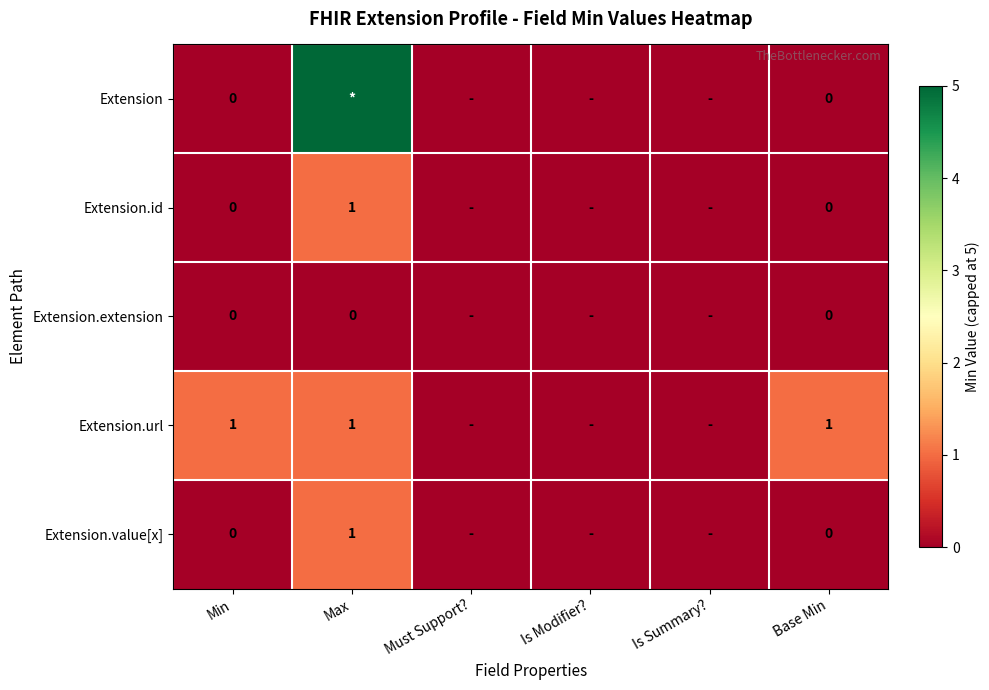

Which series has the largest total across all categories?

Extension